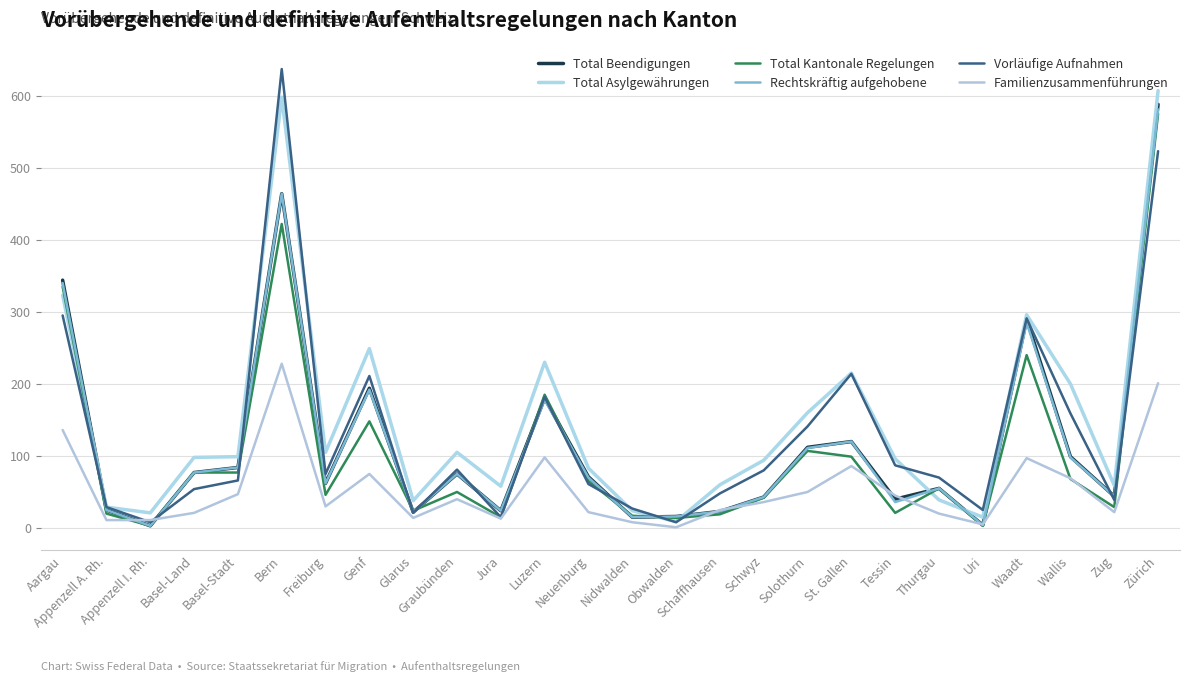

How many lines are shown in the chart?

6